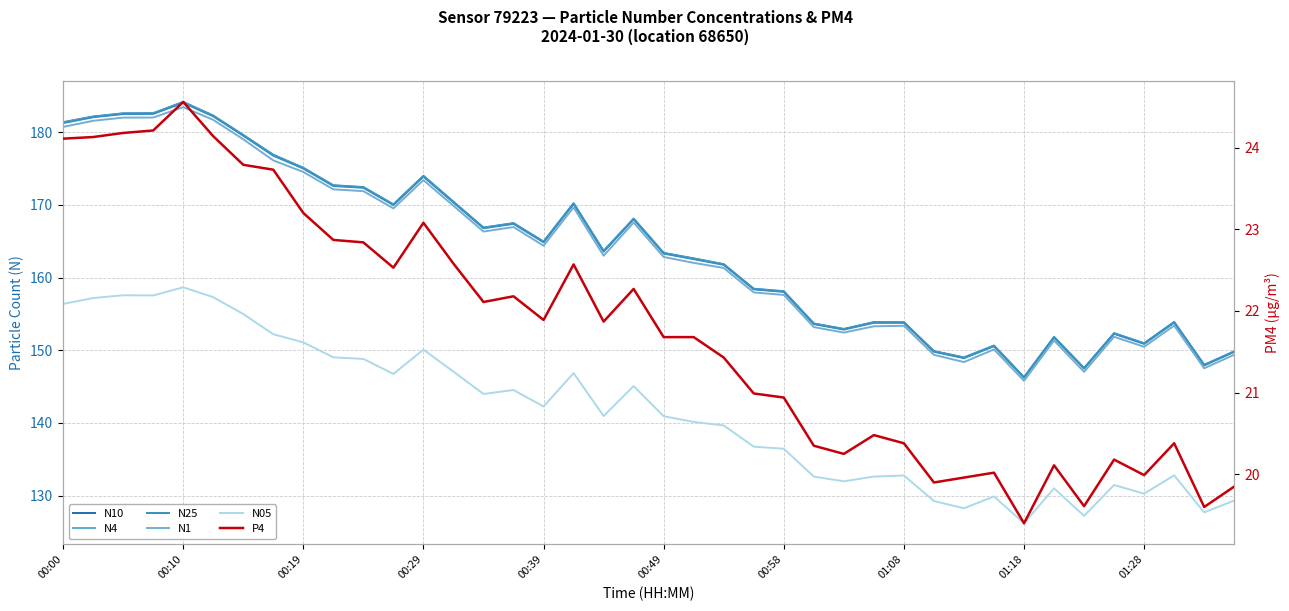

True or false: N05 and N25 cross at least once.

False